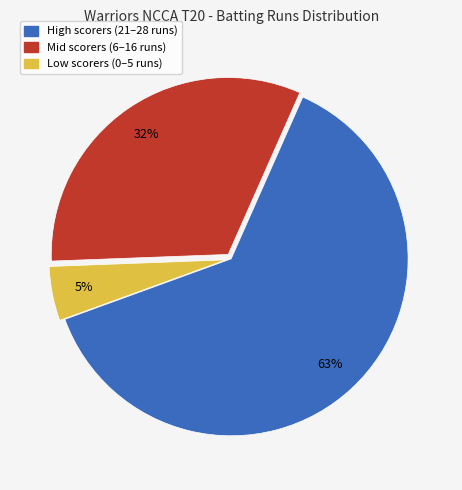

Is there any slice that represents more than half of the pie?

Yes